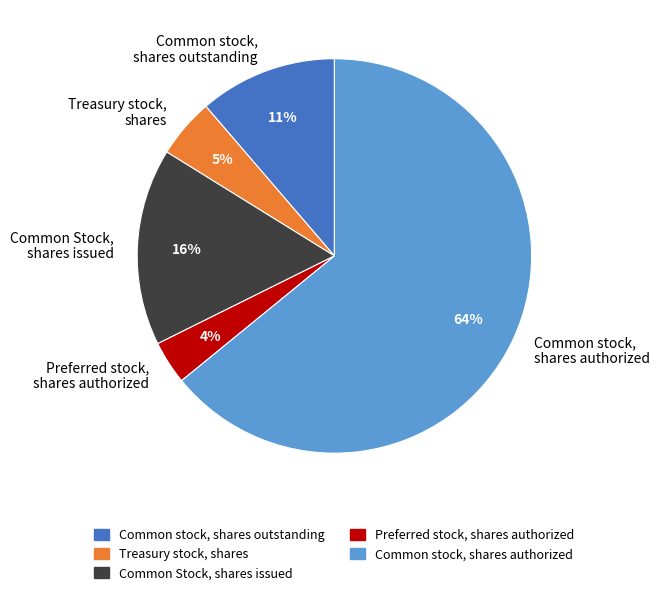

Which category has the smallest portion of the pie?

Preferred stock, shares authorized